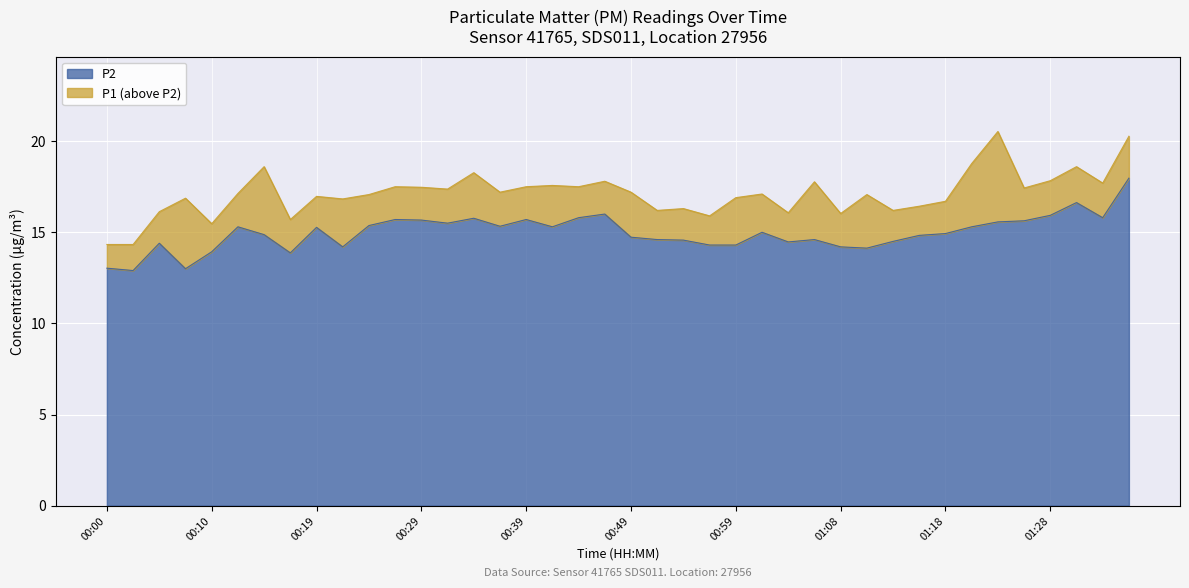

Where is the first local minimum for P1?

00:10